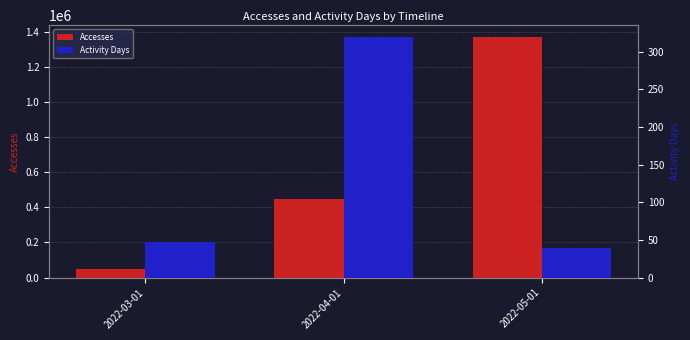

Is it true that Activity Days equals 319 at 2022-04-01?

True